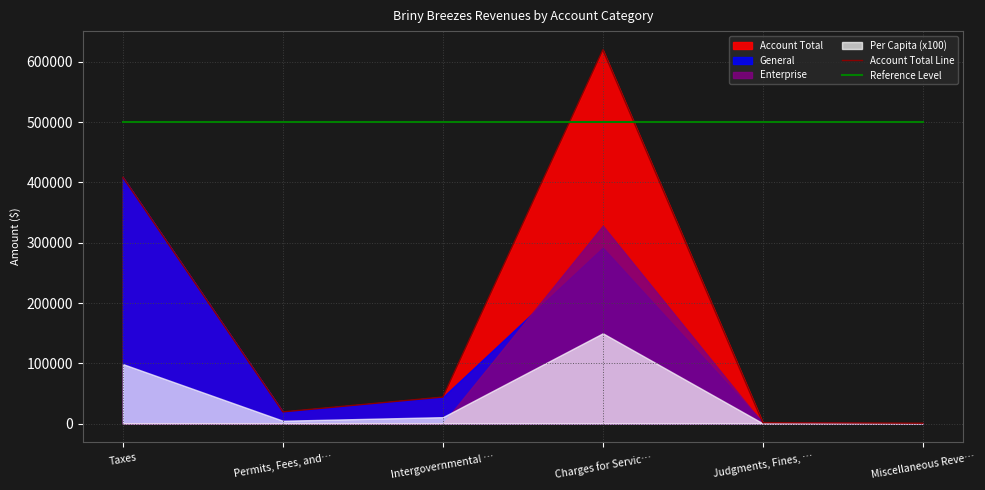

How many intersections are there between Account Total Line and Reference Level?

2